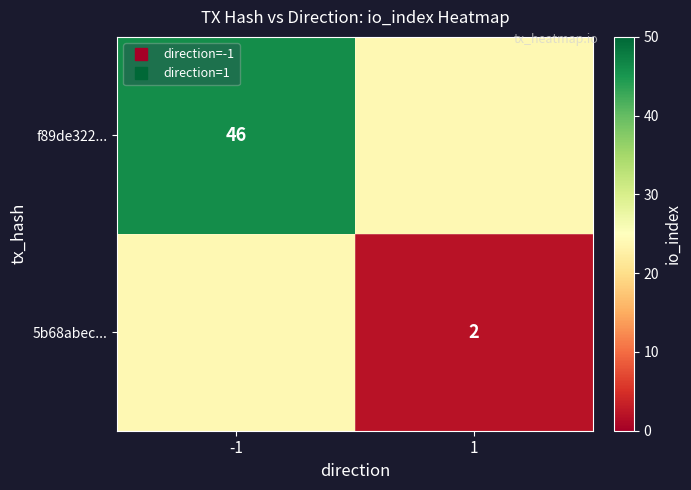

Which has a higher value, 1 or -1?

-1